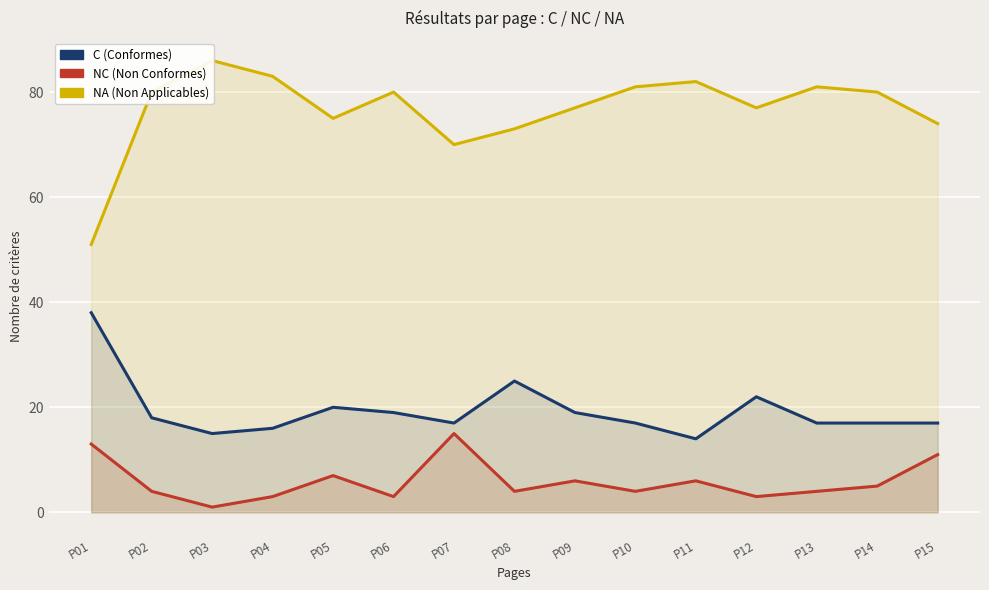

True or false: NA (Non Applicables) and C (Conformes) intersect in this chart.

False